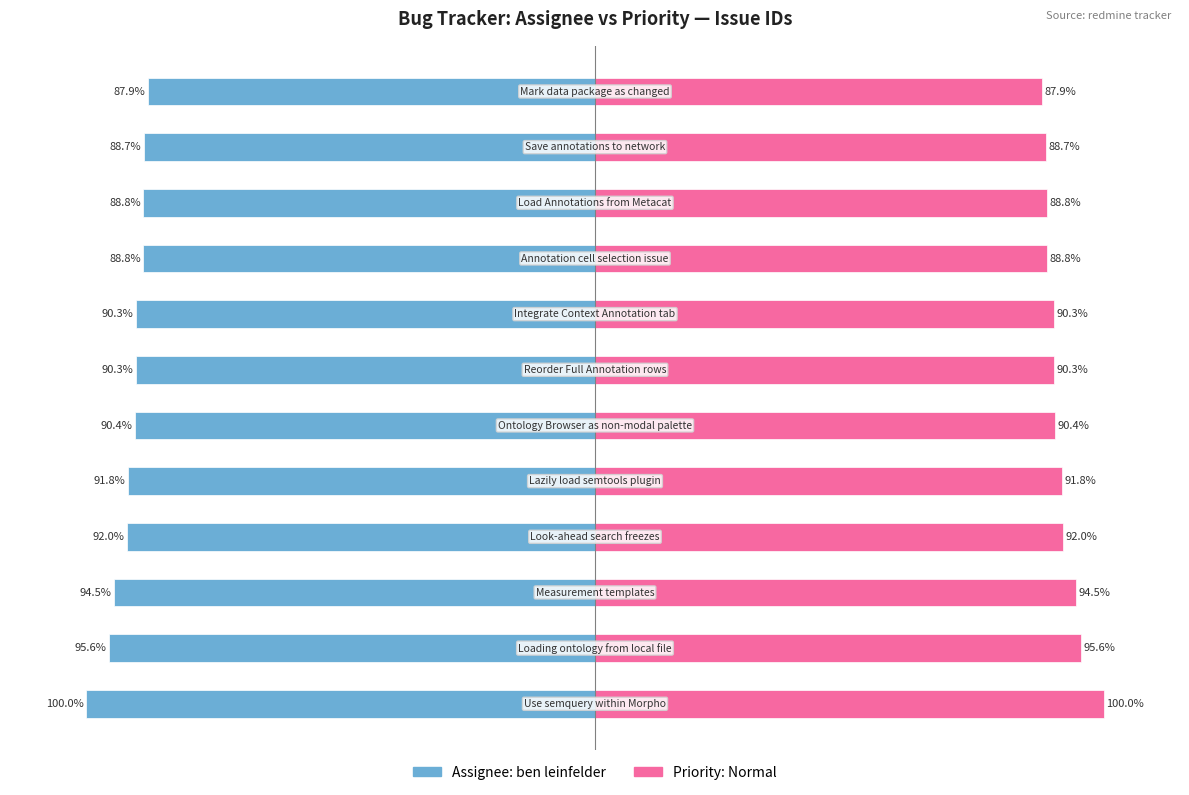

What is the difference between the highest and lowest values at 9?

177.6